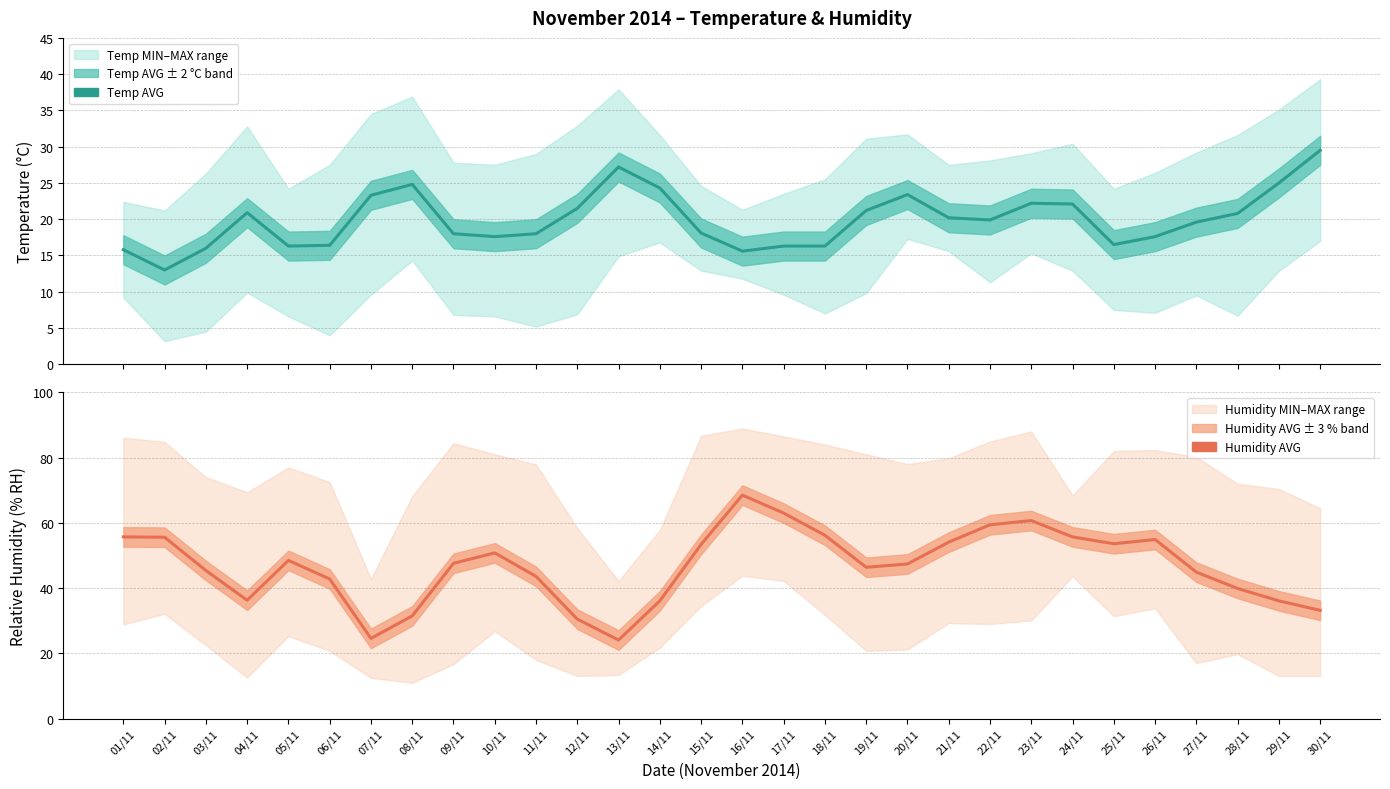

Between which two adjacent categories do Temperature (AVG °C) and Humidity (AVG % RH) first intersect?

12/11 and 13/11